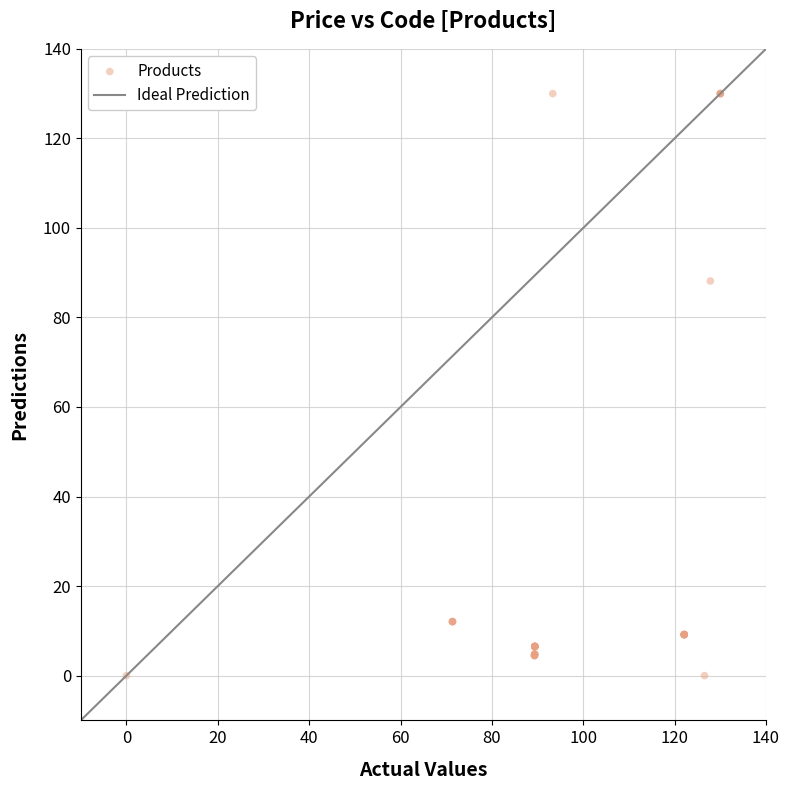

What Y value in the scatter plot is closest to 65?

88.1